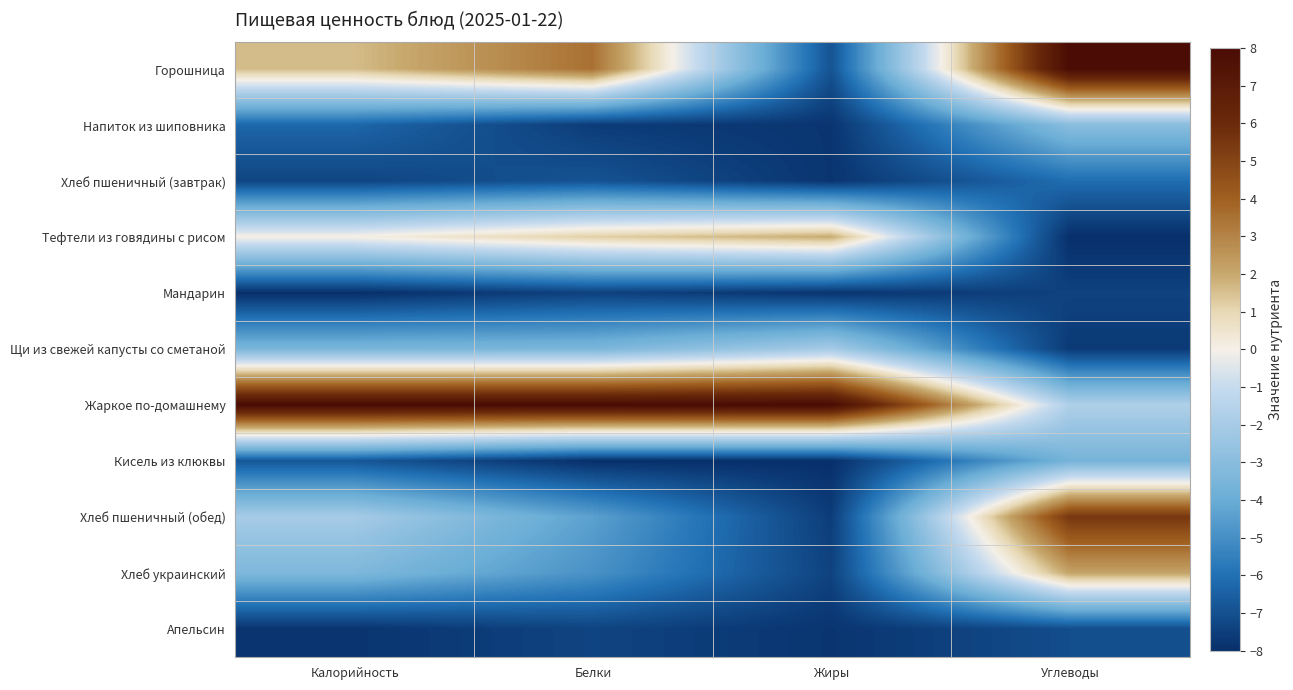

How many categories are shown in the chart?

4